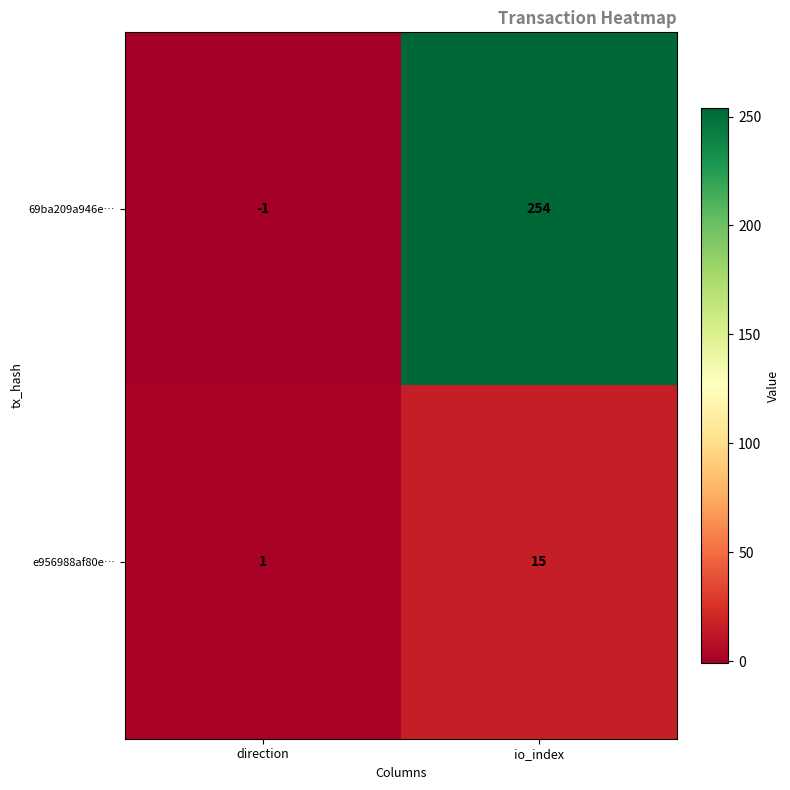

Reading left to right, what are all the values shown in this chart?

69ba209a946e…: -1	254
e956988af80e…: 1	15